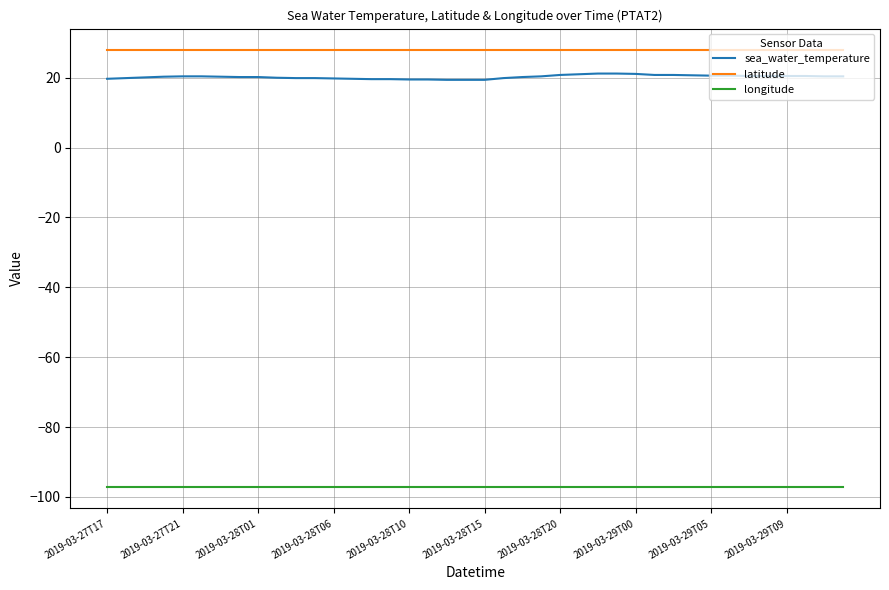

Which series has the largest total across all categories?

latitude